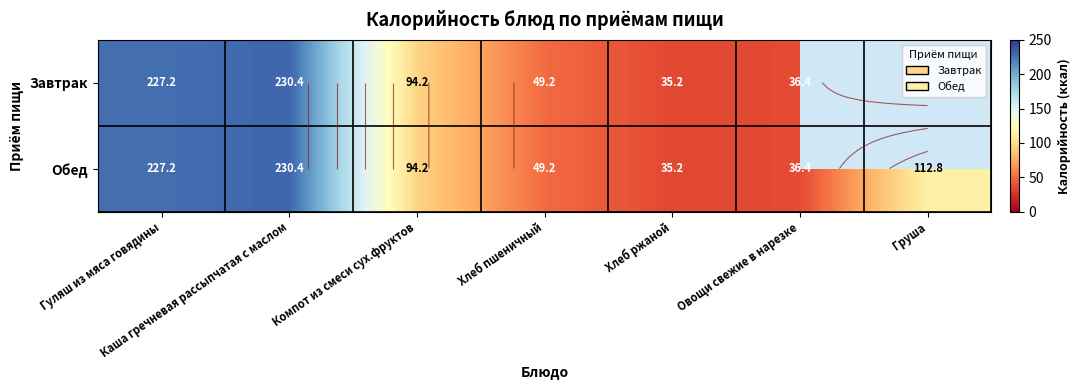

What value does the Обед series have at Гуляш из мяса говядины?

227.2